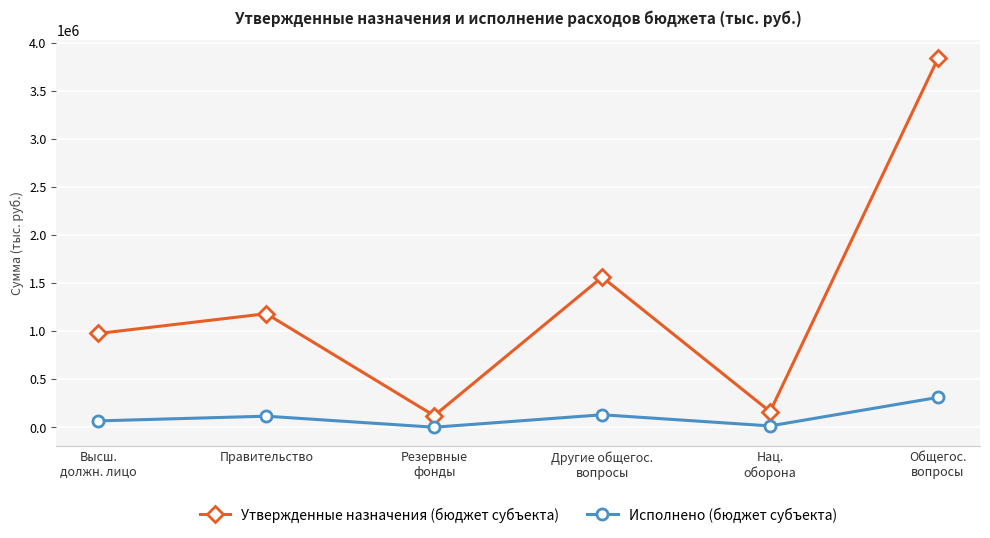

Which series has the largest range (max minus min)?

Утвержденные назначения (бюджет субъекта)